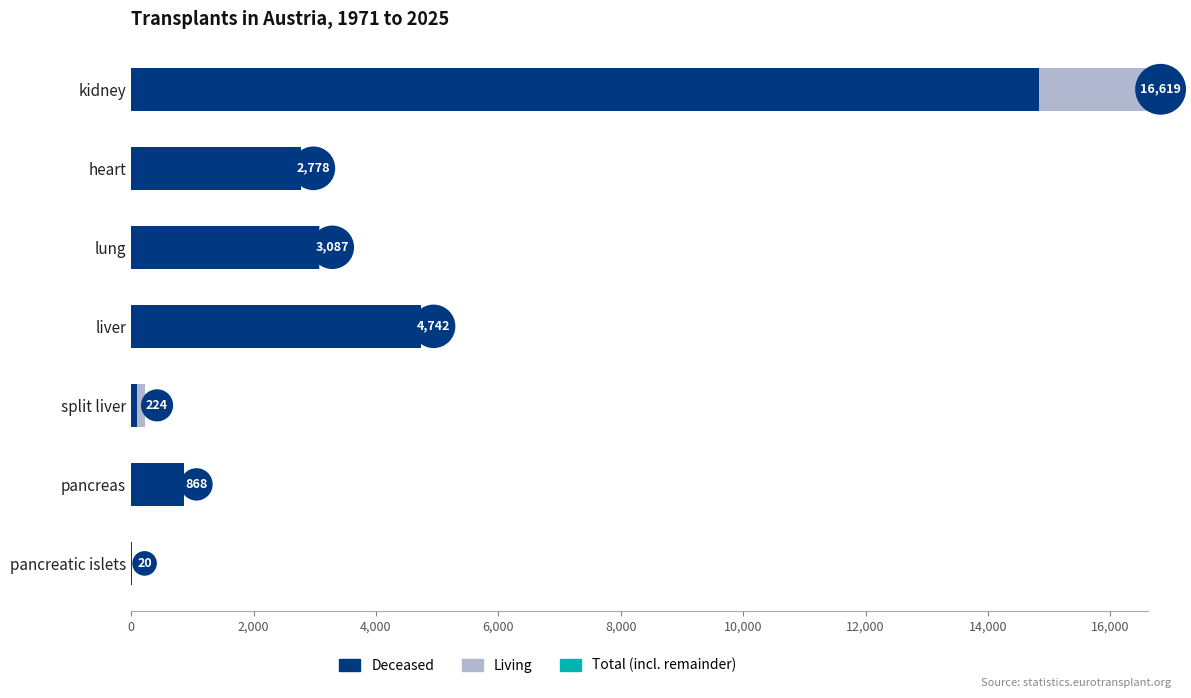

At which category is the sum across all series the highest?

kidney